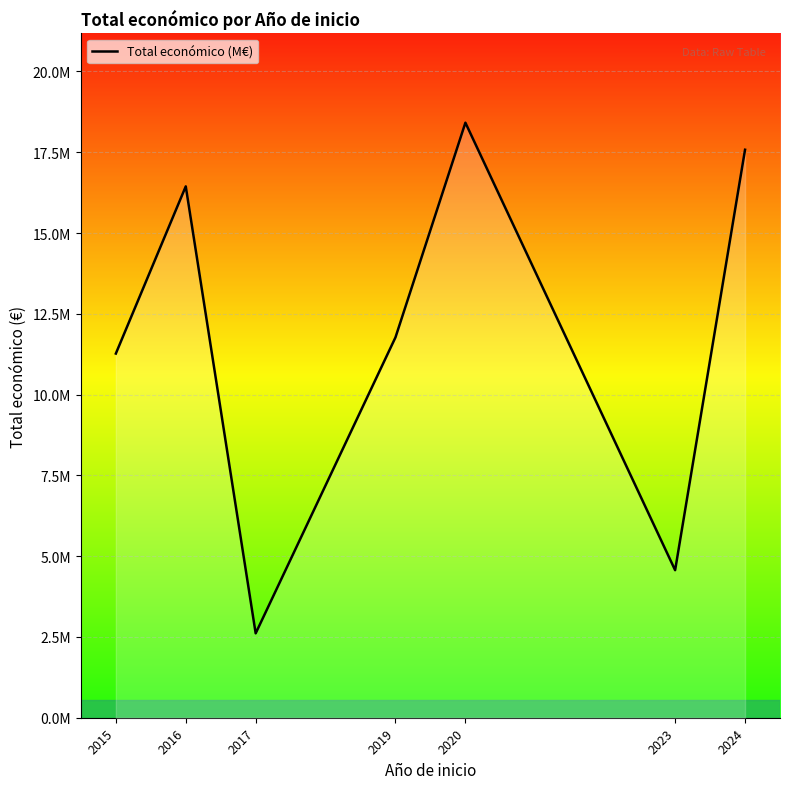

Does the chart have visible grid lines?

Yes